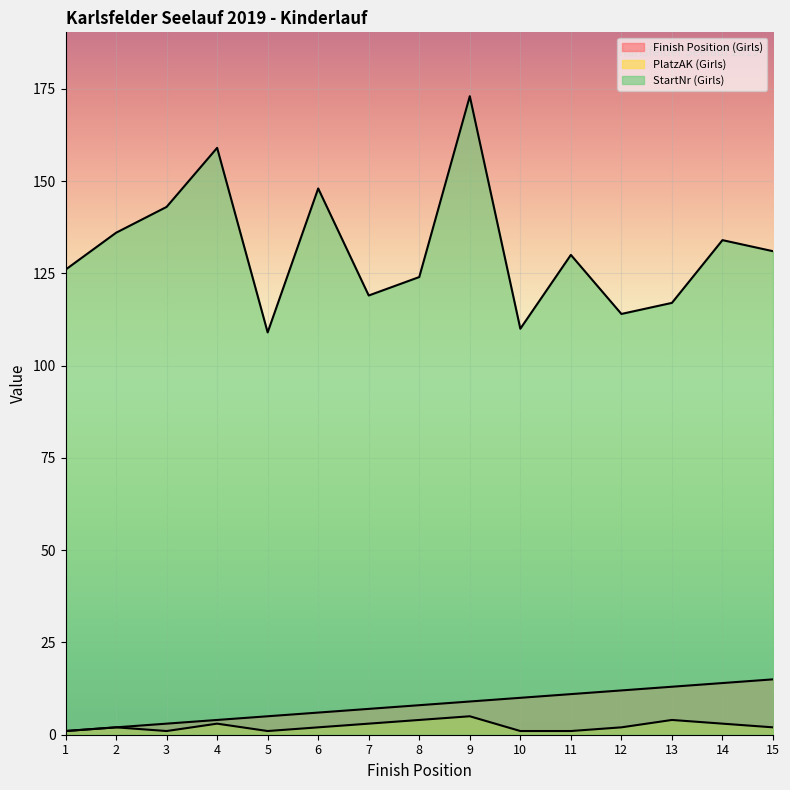

How many lines are shown in the chart?

3